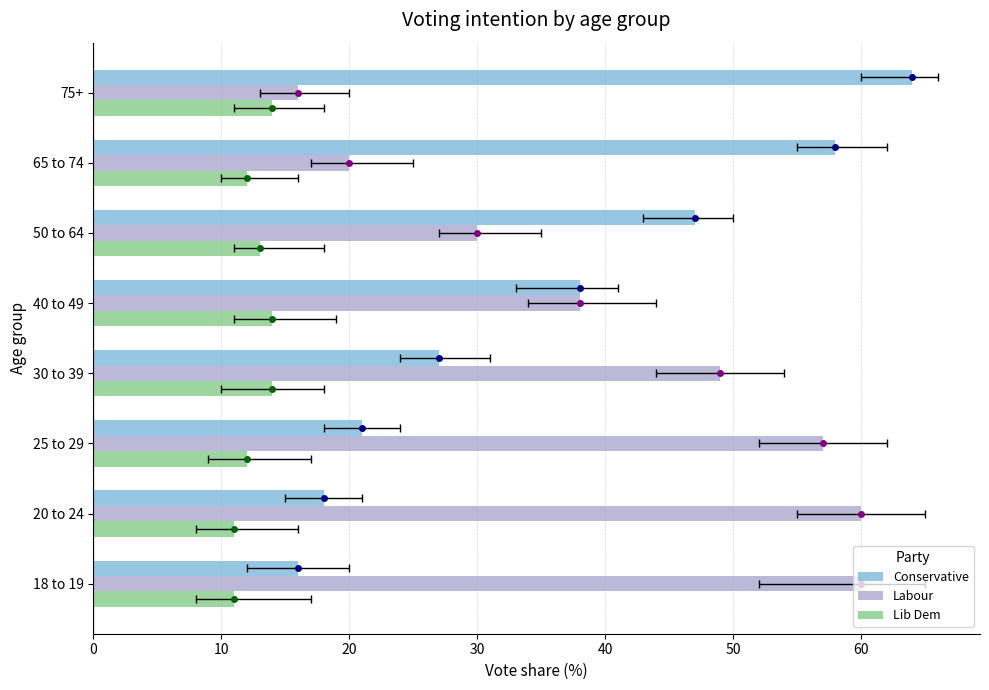

What is the minimum value for Lib Dem?

11